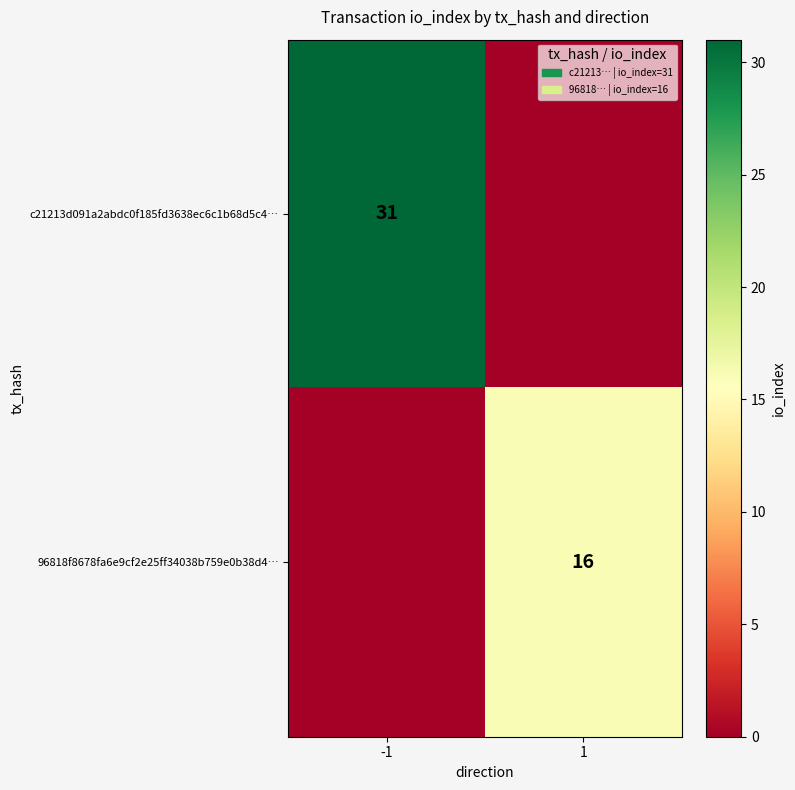

What is the spread (max minus min) of values at 1?

16